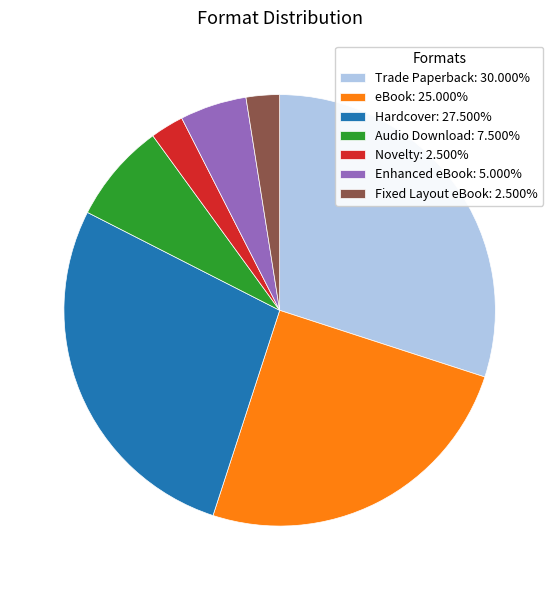

Approximately how many times larger is the value at eBook: 25.000% compared to Enhanced eBook: 5.000%?

5.0